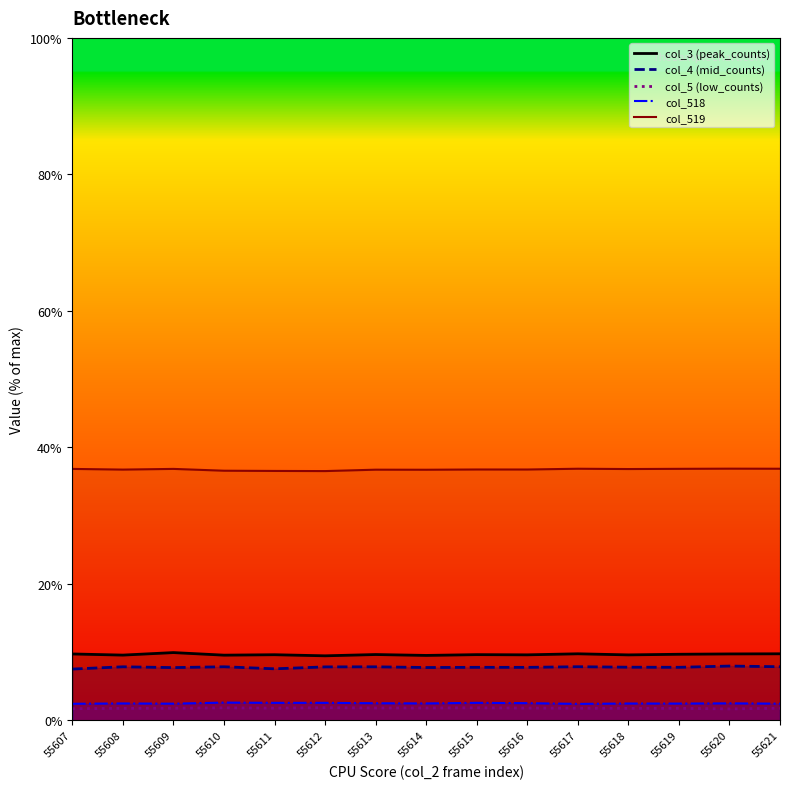

What is the difference between the second highest and second lowest values in the peak_counts_line series?

0.2